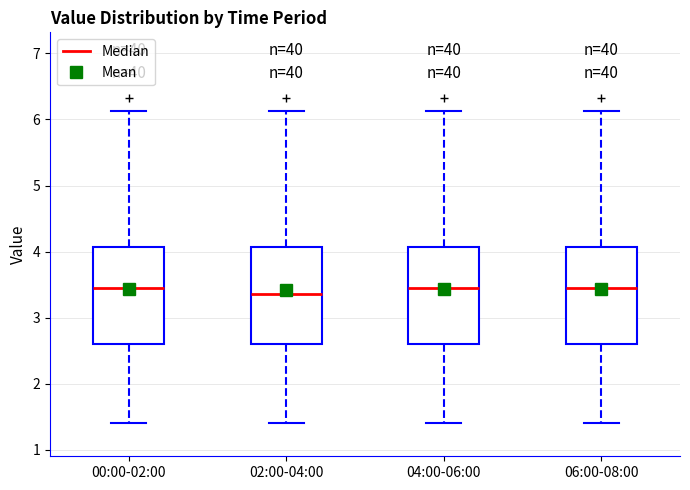

Reading left to right, read every box against the y-axis: the position of its median line, the range the box covers, and the ends of its whiskers. The values are not printed on the chart, so give them approximately, as read against the axis.

00:00-02:00: median 3.5, box 2.6 to 4.1, whiskers 1.4 to 6.1
02:00-04:00: median 3.4, box 2.6 to 4.1, whiskers 1.4 to 6.1
04:00-06:00: median 3.5, box 2.6 to 4.1, whiskers 1.4 to 6.1
06:00-08:00: median 3.5, box 2.6 to 4.1, whiskers 1.4 to 6.1